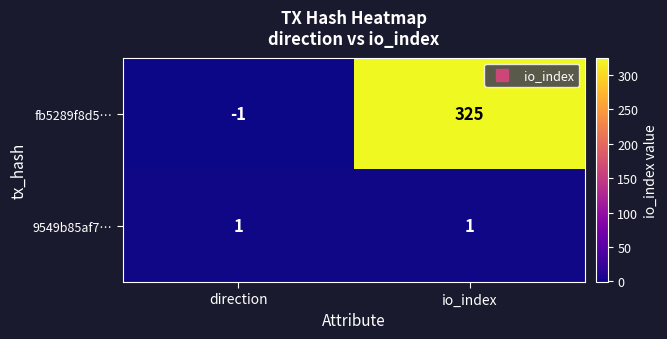

Which category has the lowest value in the fb5289f8d5… series?

direction